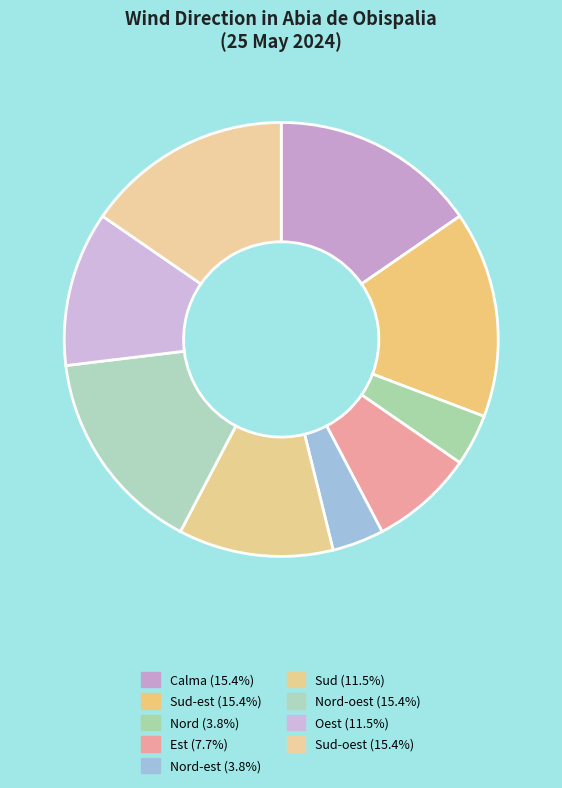

How many slices are in this pie chart?

9